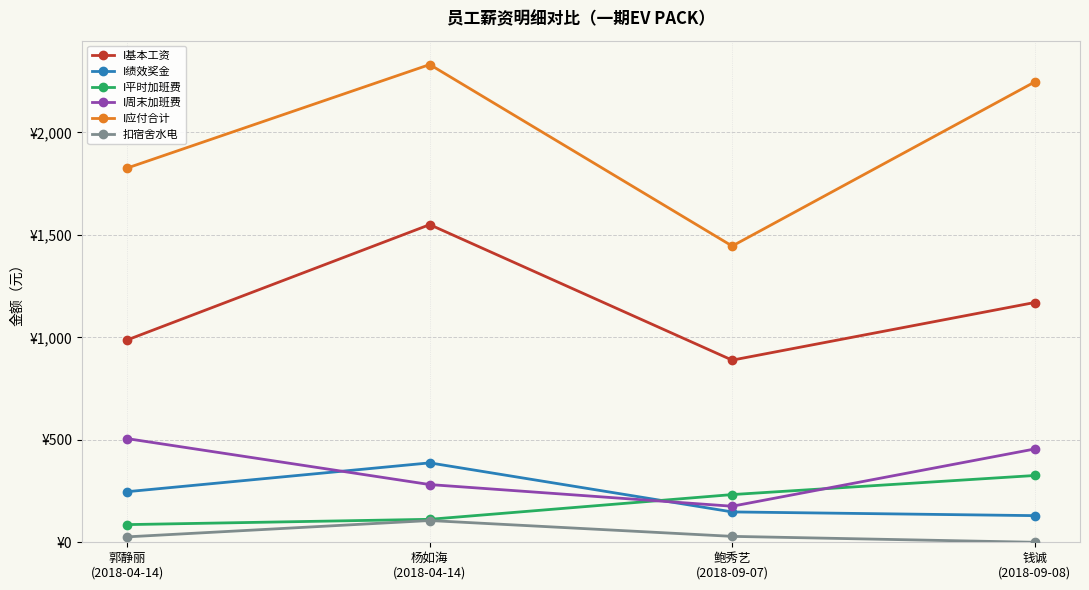

True or false: 扣宿舍水电 has a value of 26.4 at 郭静丽
(2018-04-14).

True